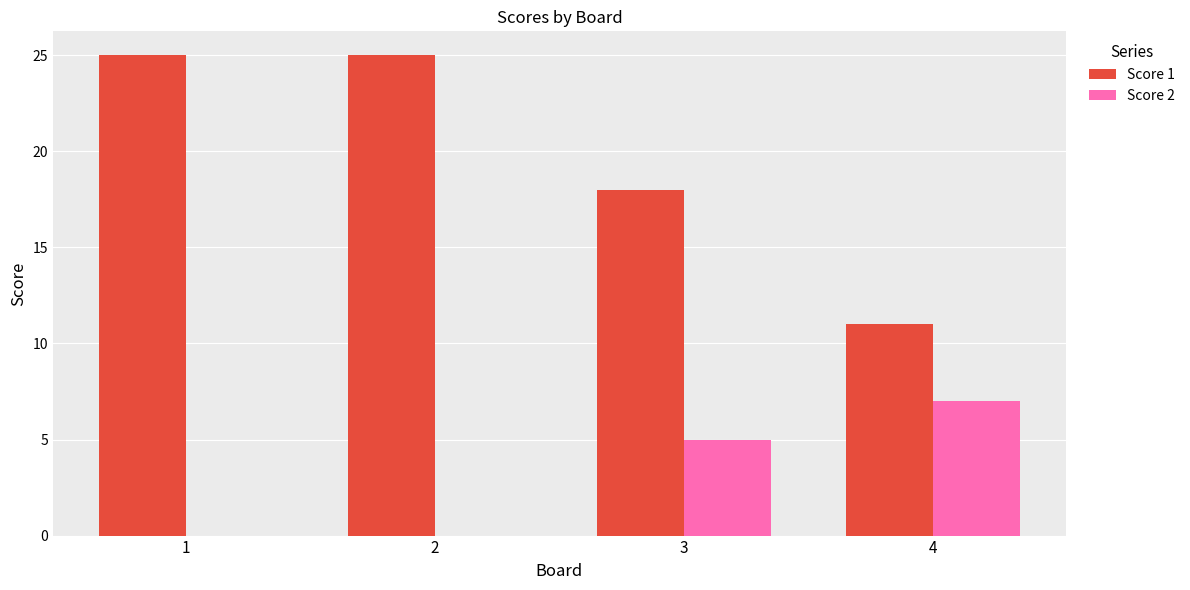

Reading left to right, transcribe all the data shown in this chart.

Score 1: 25	25	18	11
Score 2: 0	0	5	7